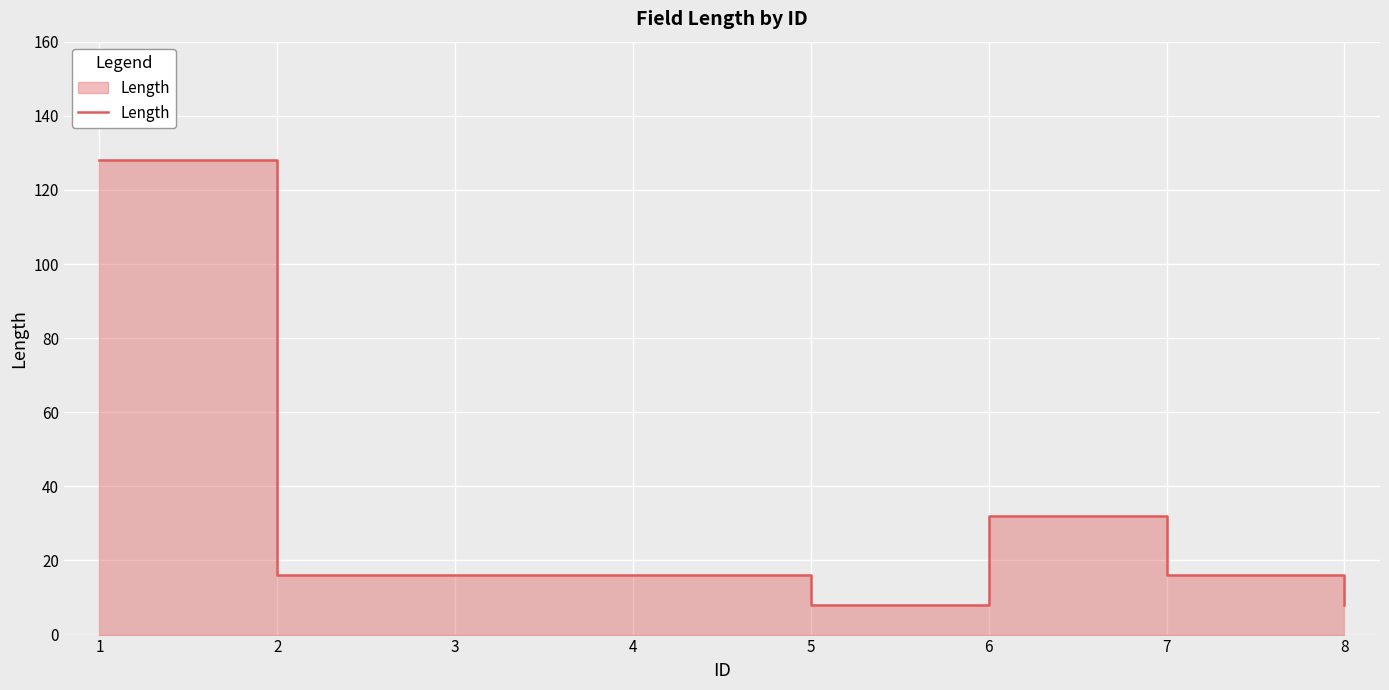

Is it true that the value at 6 is 32?

True